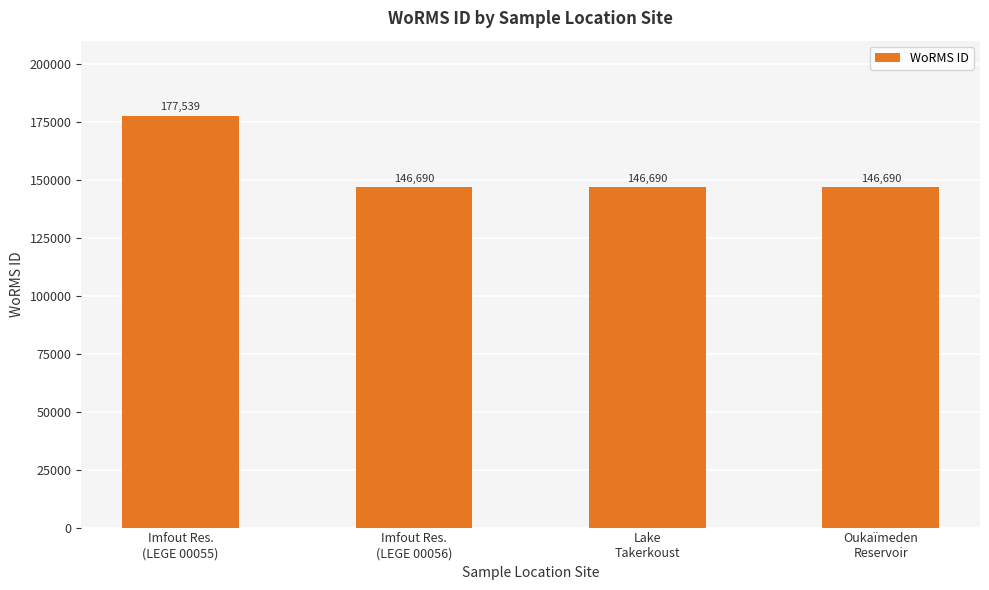

Which category has the highest value across all series?

Imfout Res.
(LEGE 00055)